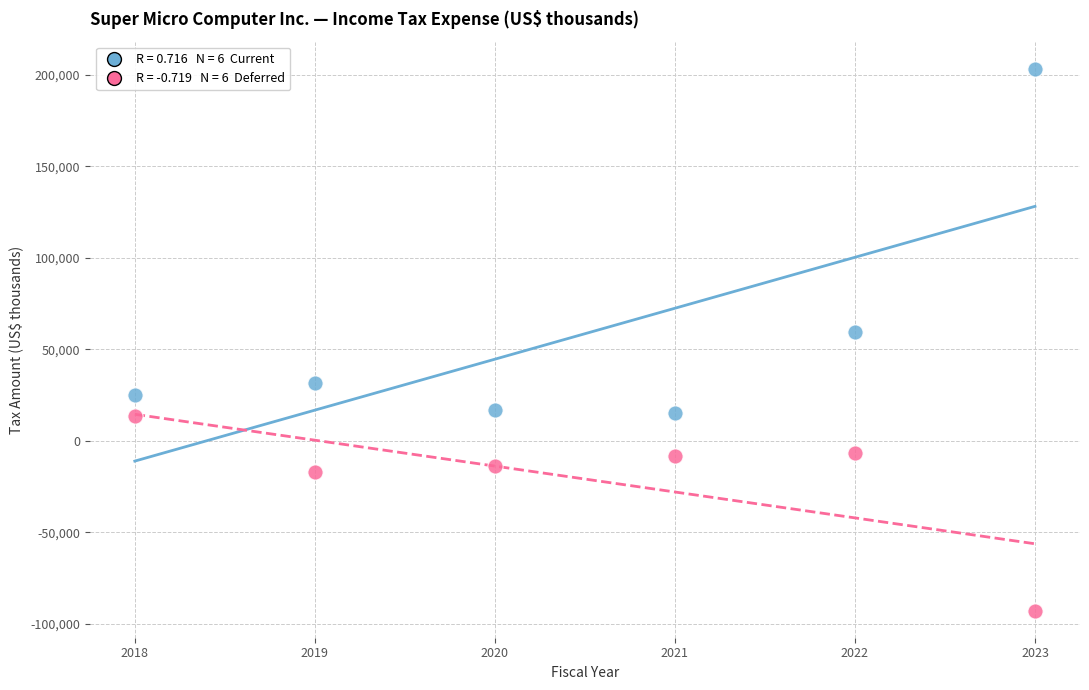

Across all data points, what is the average X value?

2020